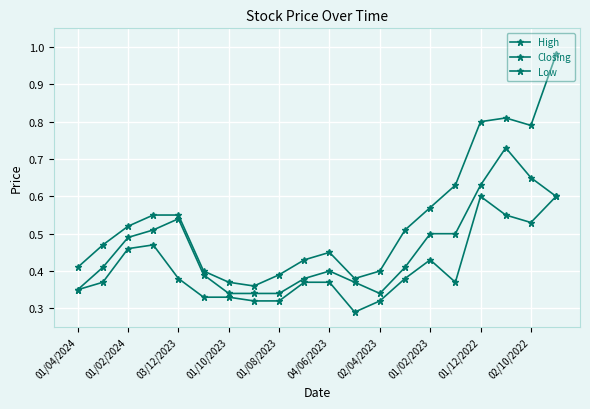

Does the chart display data point markers on the line(s)?

Yes